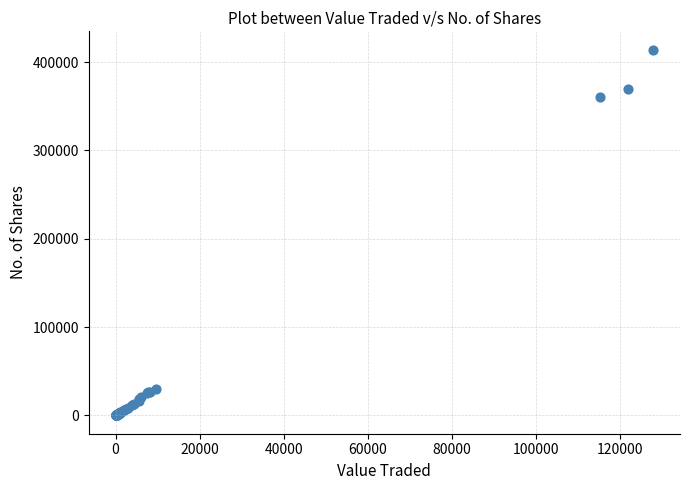

What Y value in the scatter plot is closest to 207060?

360020